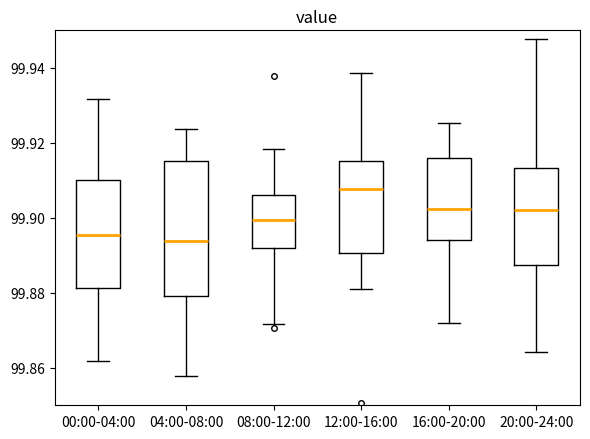

Where does the lower whisker of the box for 16:00-20:00 end on the y-axis? The values are not printed on the chart, so give them approximately, as read against the axis.

99.872